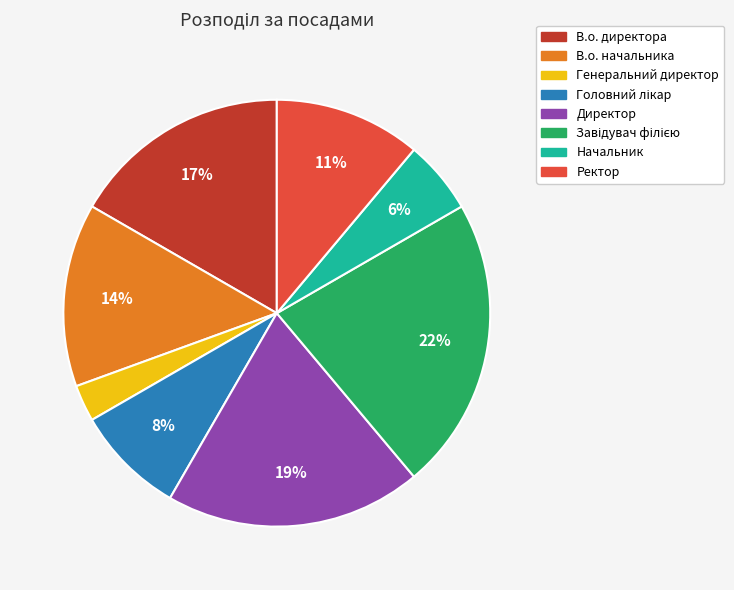

Which category has the smallest portion of the pie?

Генеральний директор